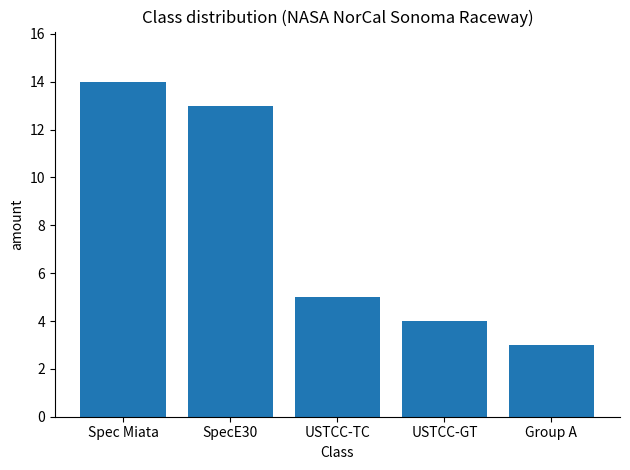

Reading left to right, what are all the values shown in this chart?

Spec Miata=14	SpecE30=13	USTCC-TC=5	USTCC-GT=4	Group A=3